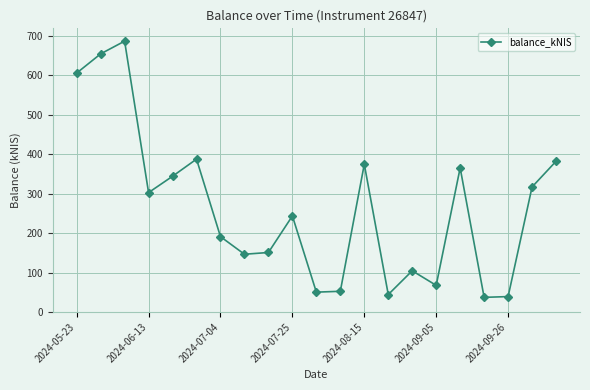

What is the smallest value displayed?

37.0